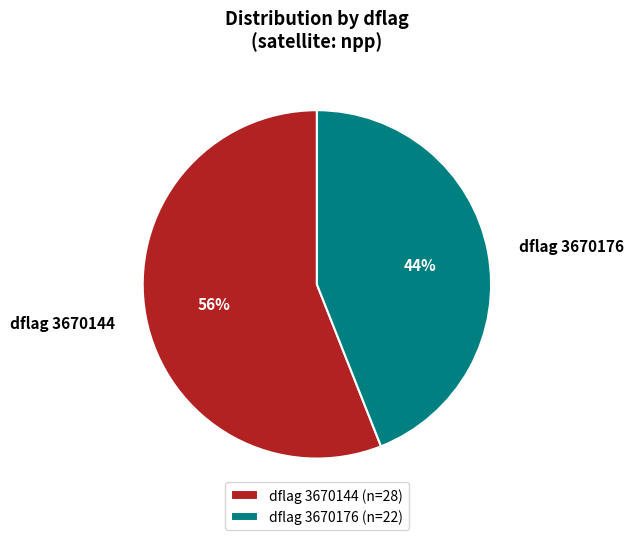

The dflag 3670176 (n=22) slice represents 44% of the pie. True or false?

True